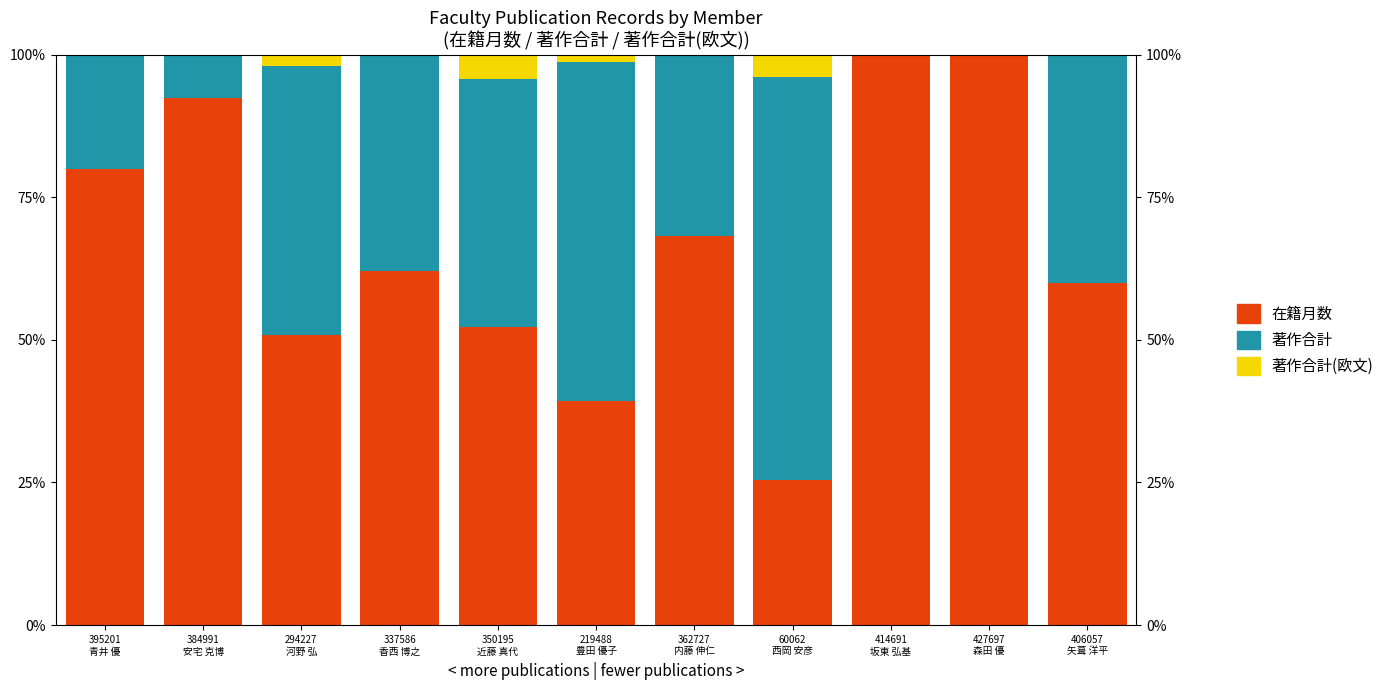

Reading left to right, list all the values displayed in this chart.

在籍月数: 80.0	92.3	50.8	62.1	52.2	39.4	68.2	25.4	100.0	100.0	60.0
著作合計: 20.0	7.7	47.3	37.9	43.5	59.3	31.8	70.7	0.0	0.0	40.0
著作合計(欧文): 0.0	0.0	1.9	0.0	4.3	1.4	0.0	3.9	0.0	0.0	0.0